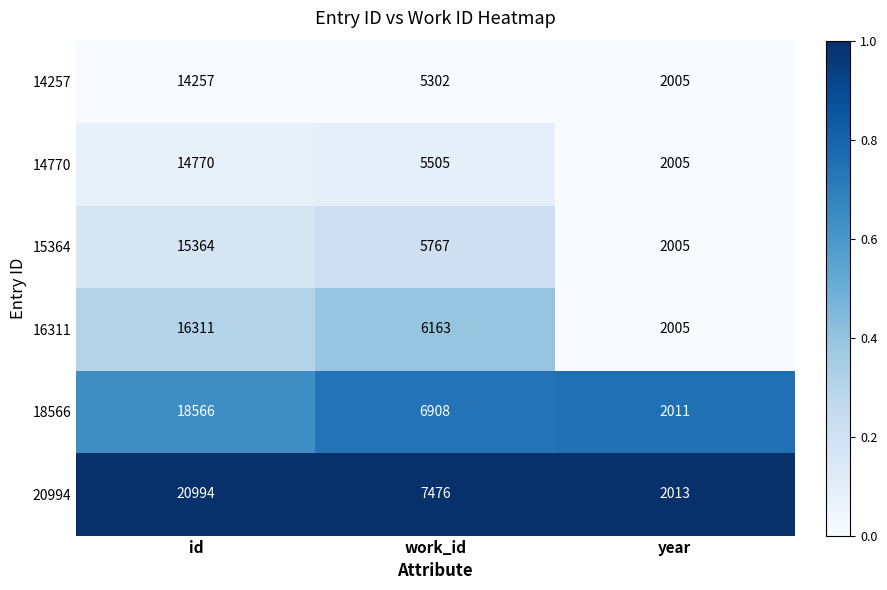

Reading left to right, extract all data points from this chart.

14257: id=14257	work_id=5302	year=2005
14770: id=14770	work_id=5505	year=2005
15364: id=15364	work_id=5767	year=2005
16311: id=16311	work_id=6163	year=2005
18566: id=18566	work_id=6908	year=2011
20994: id=20994	work_id=7476	year=2013